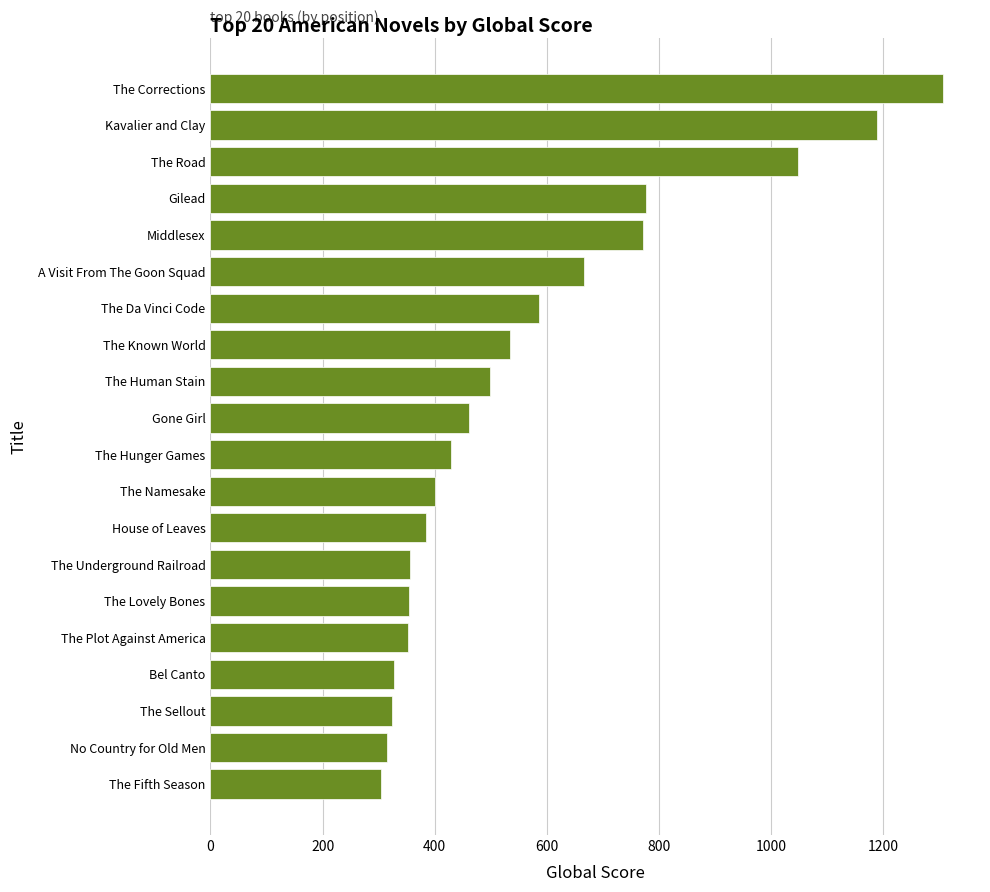

What is the difference between the maximum and second lowest values?

992